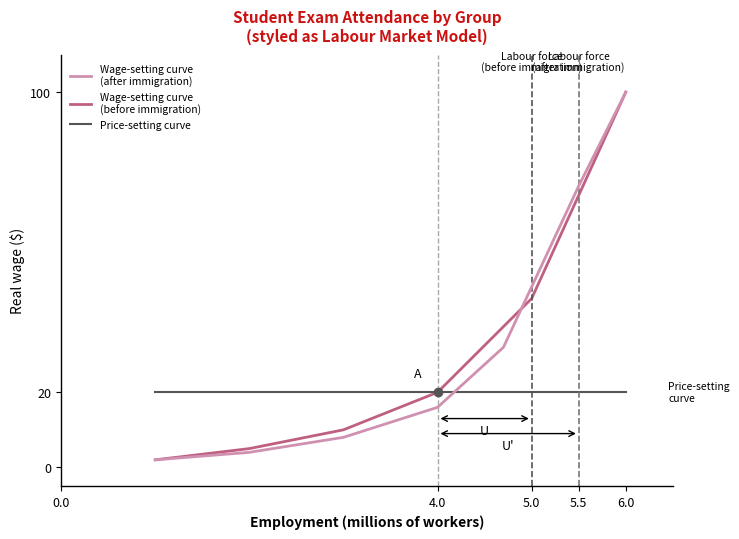

Does the chart display data point markers on the line(s)?

No